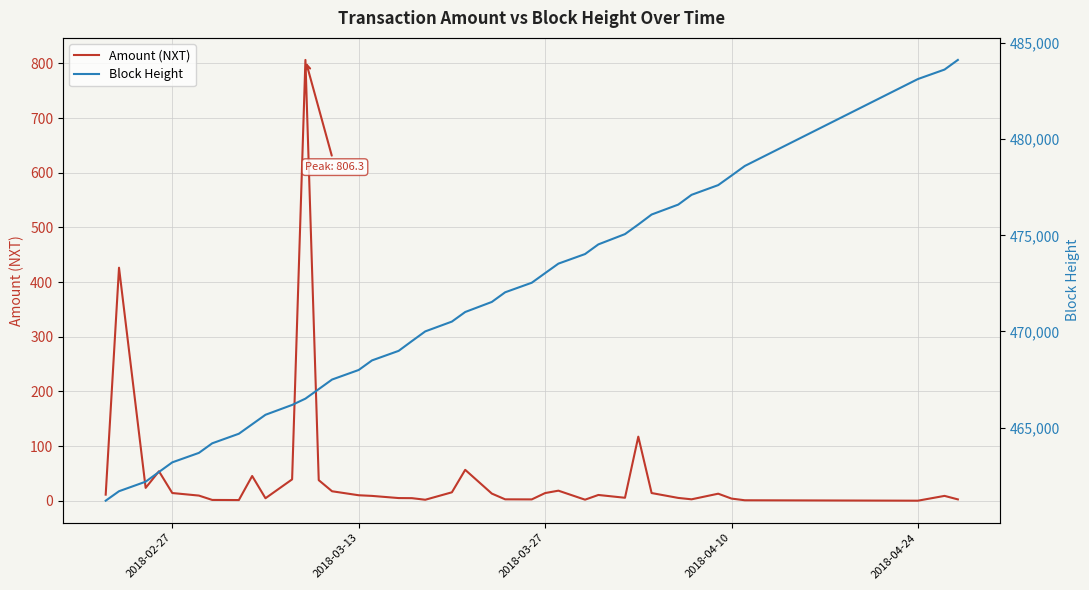

True or false: Block Height and Amount (NXT) cross at least once.

False